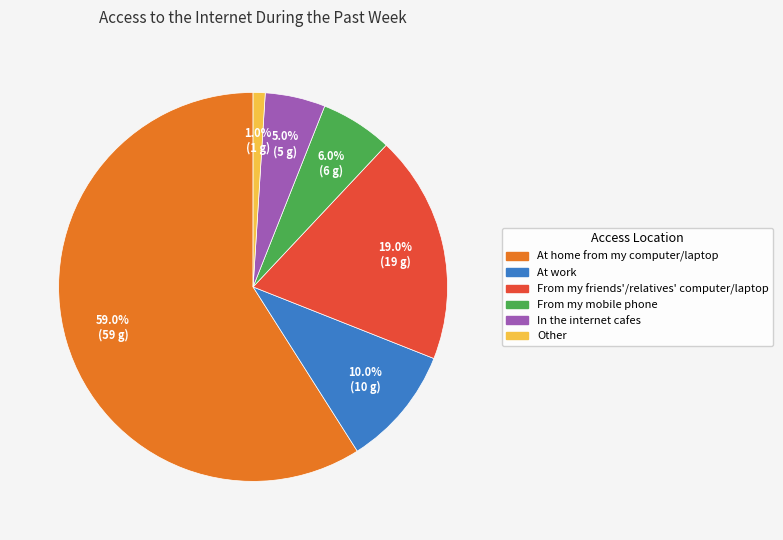

Does any single category account for the majority?

Yes